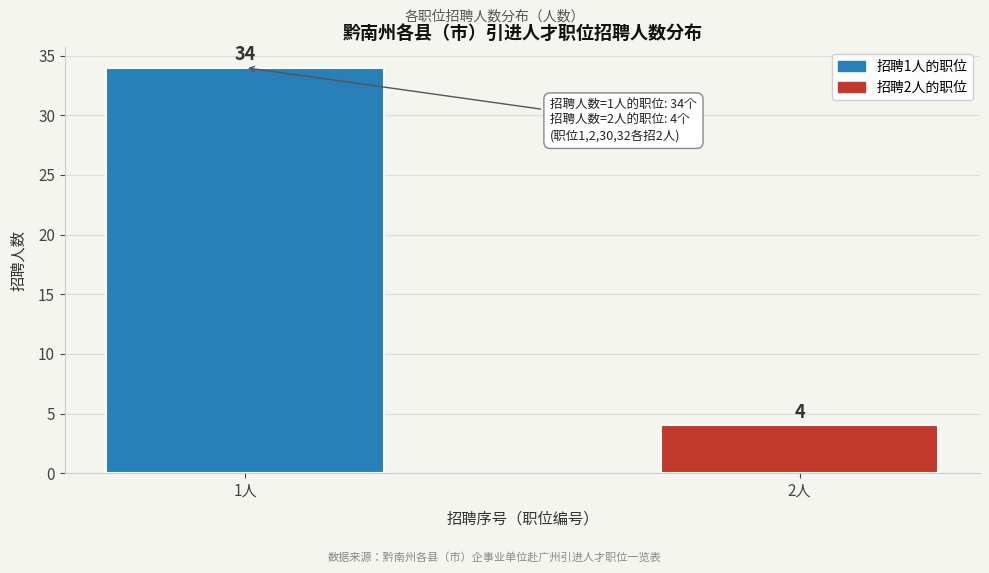

Reading right to left, transcribe all the data shown in this chart.

4	34